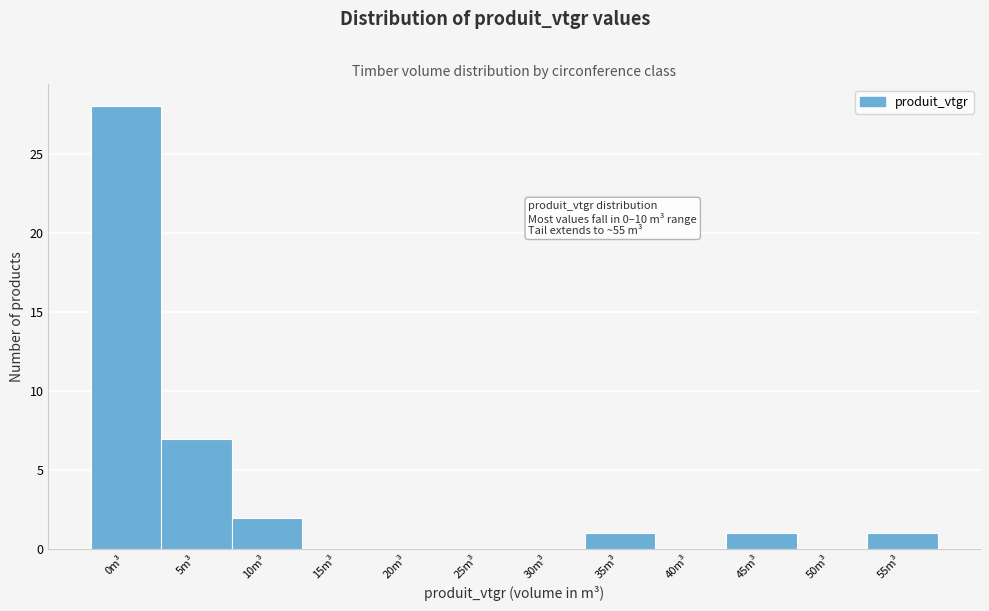

Reading left to right, list all the values displayed in this chart.

0m³=28	5m³=7	10m³=2	15m³=0	20m³=0	25m³=0	30m³=0	35m³=1	40m³=0	45m³=1	50m³=0	55m³=1